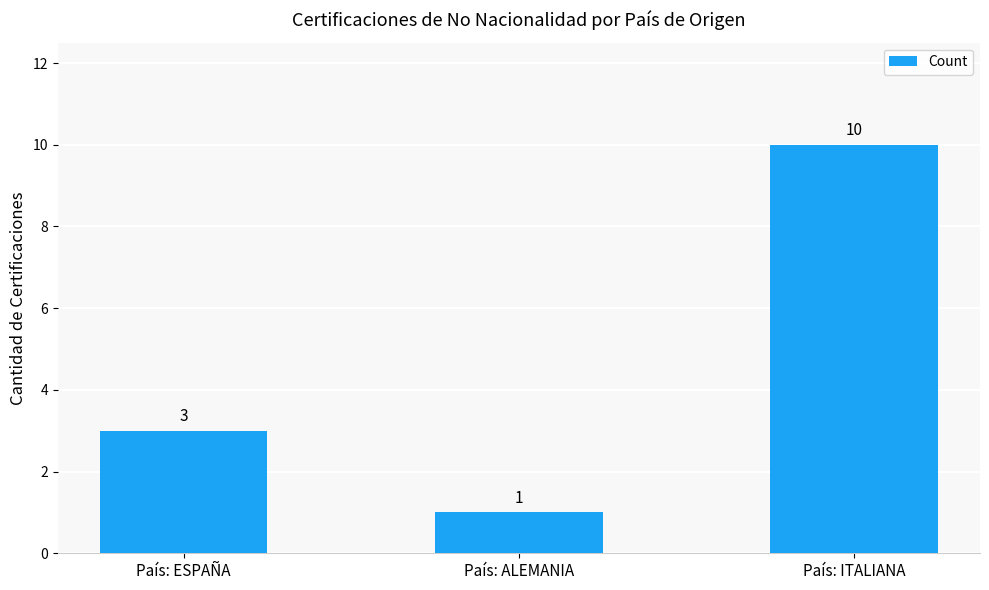

Reading left to right, transcribe all the data shown in this chart.

3	1	10